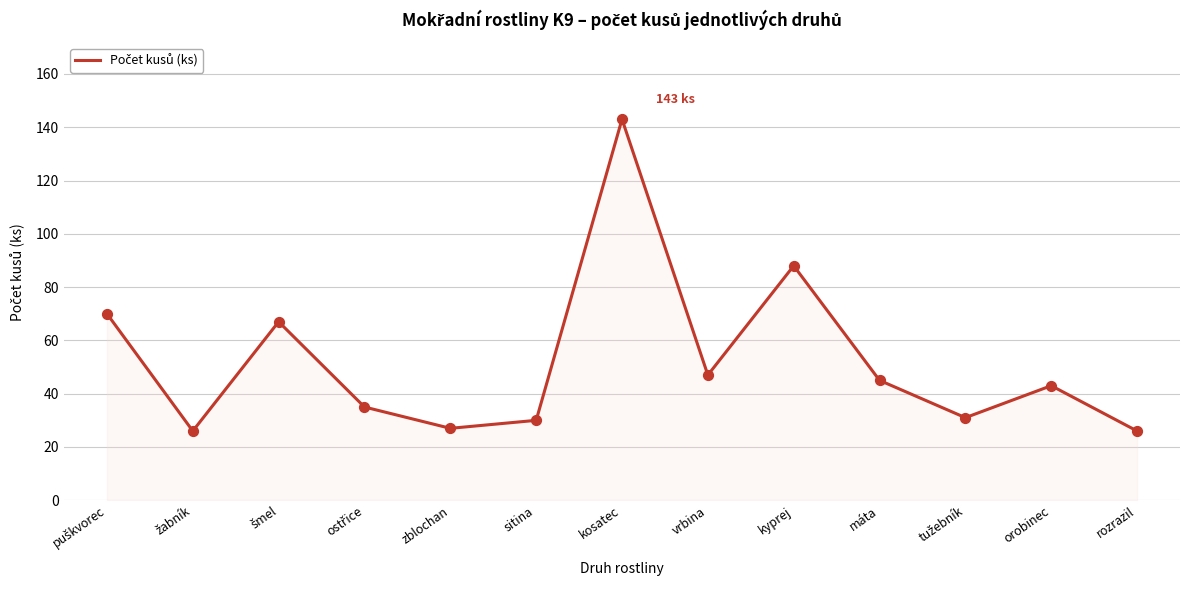

Between kosatec and orobinec, which is larger?

kosatec